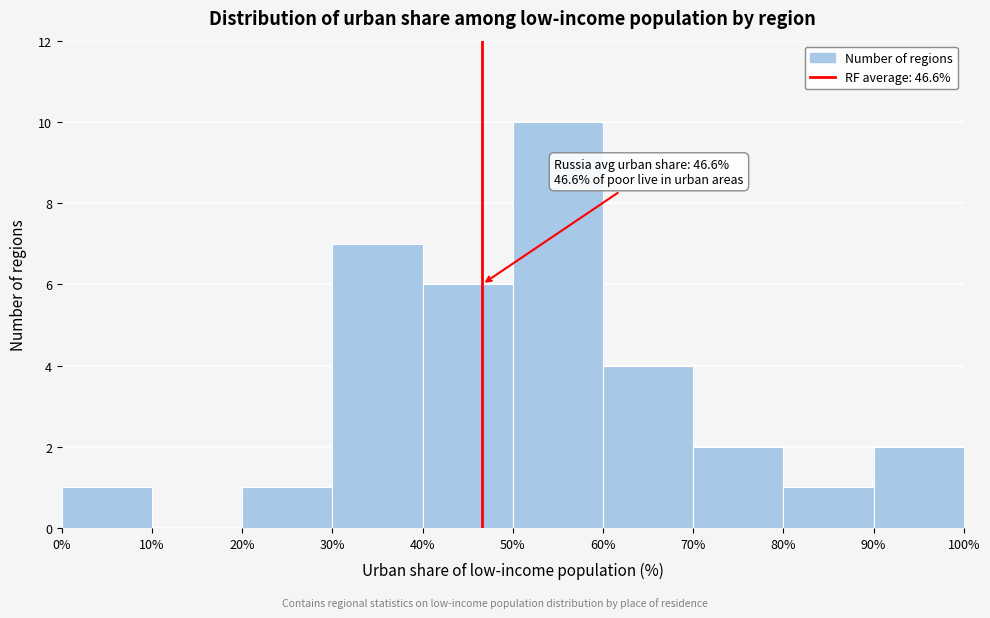

Which range on the x-axis has the tallest bar?

50% to 60%